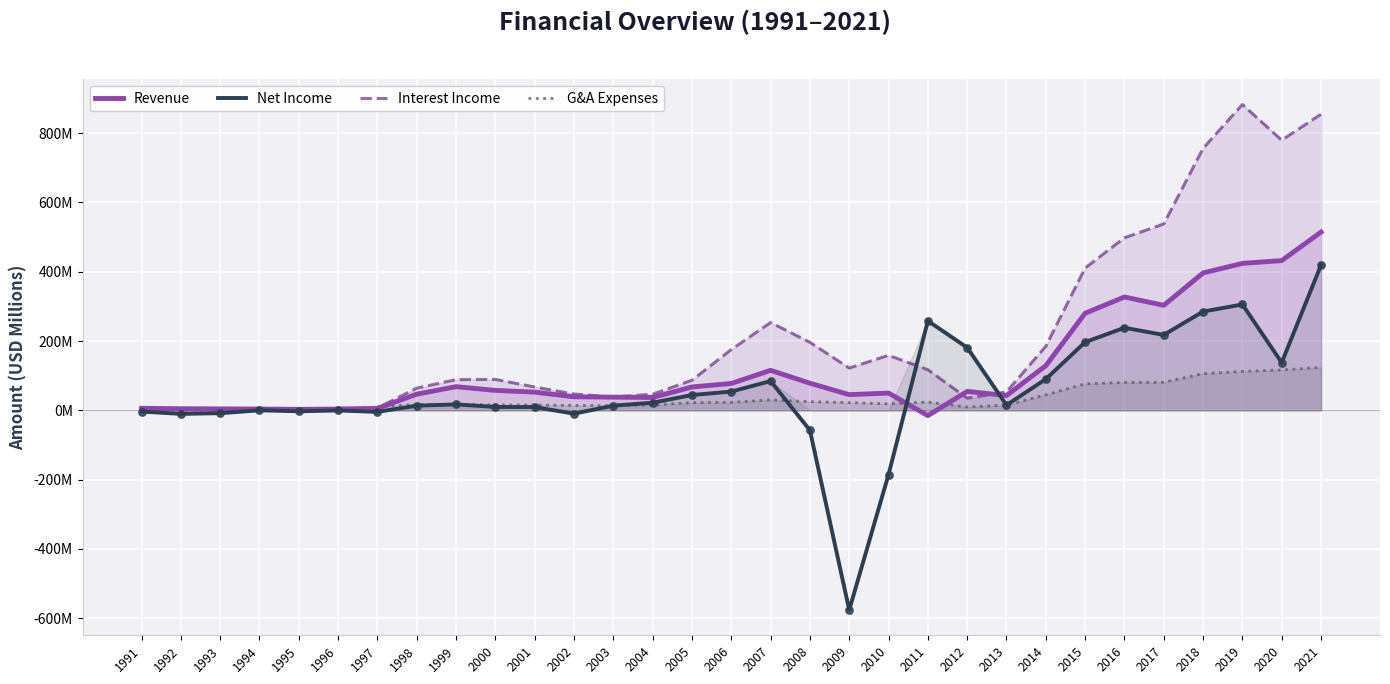

At which category is the sum across all series the highest?

2021